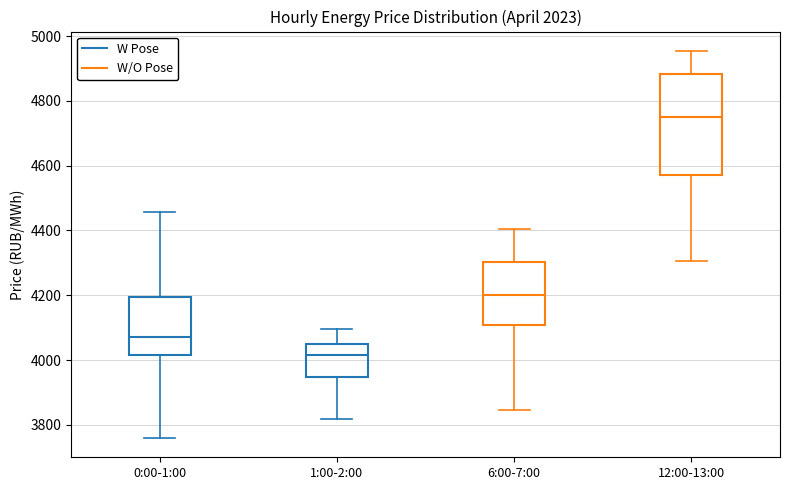

Which box is the tallest, from its lower edge to its upper edge?

12:00-13:00